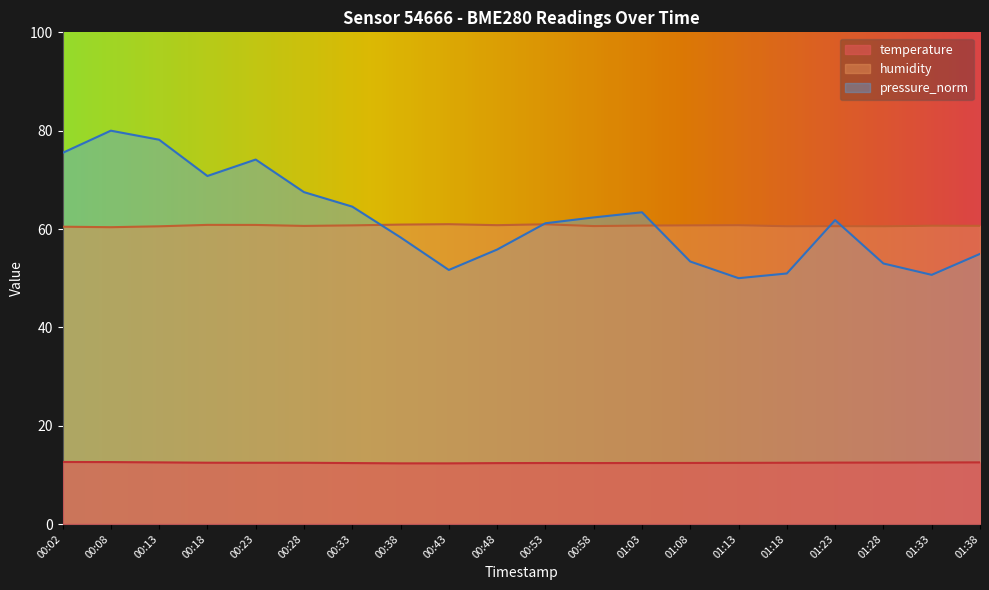

The humidity series shows 93.4 at 01:38. True or false?

False